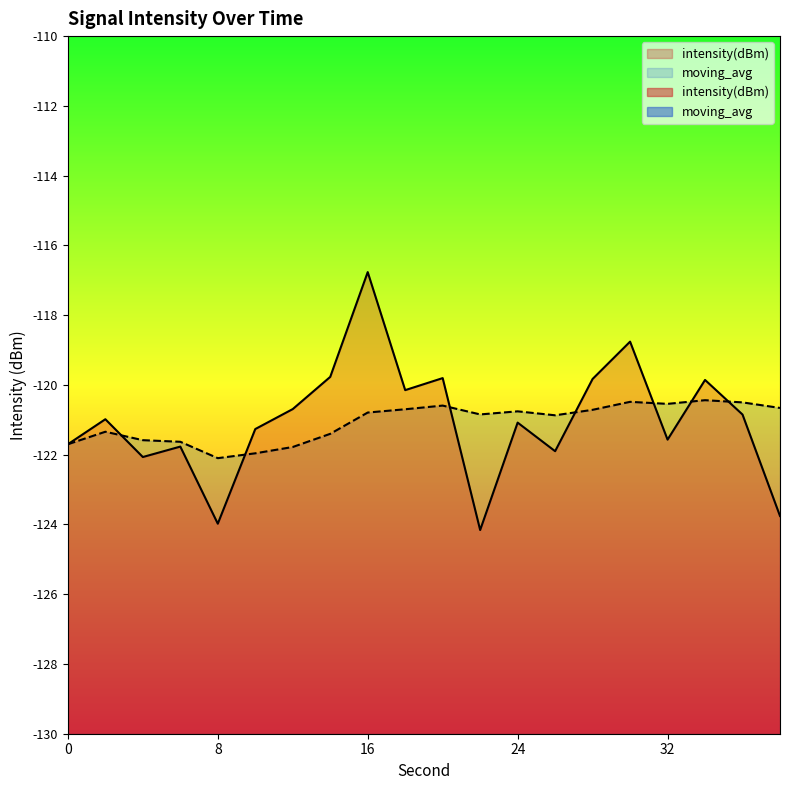

At which category is the sum across all series the highest?

16